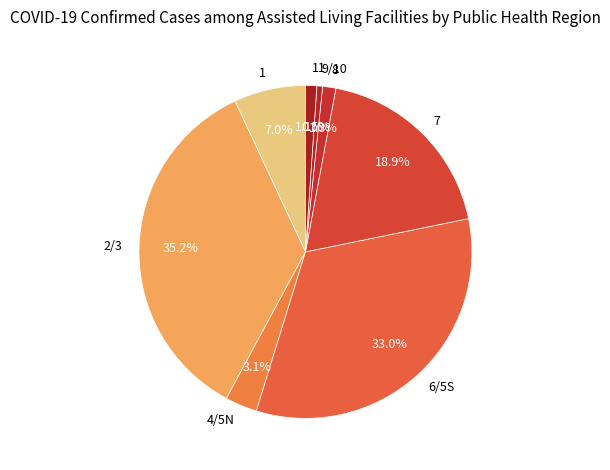

What percentage is NOT represented by 1?

93.0%